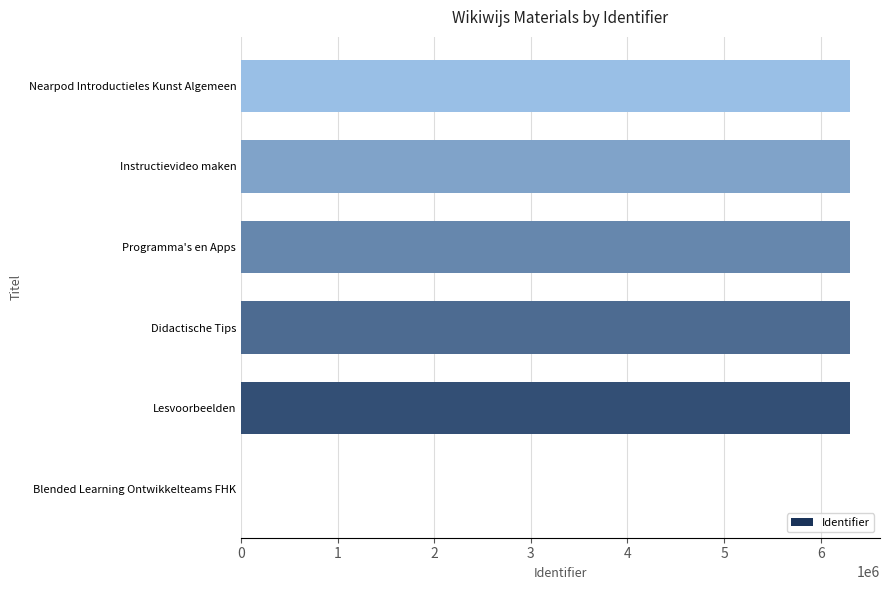

Approximately how many times larger is the value at Lesvoorbeelden compared to Instructievideo maken?

1.0